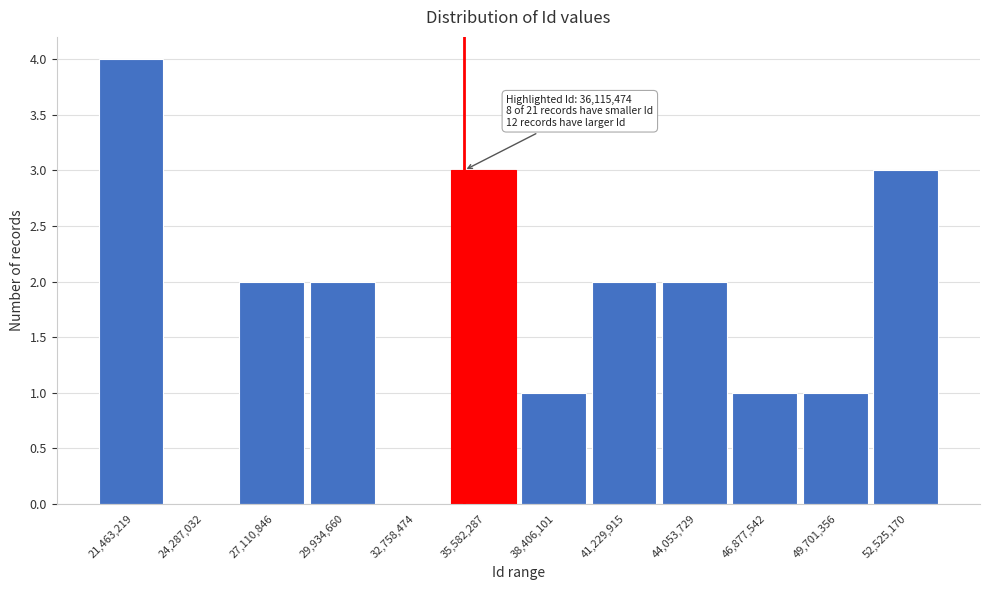

Reading right to left, what are all the values shown in this chart?

52,525,170=3	49,701,356=1	46,877,542=1	44,053,729=2	41,229,915=2	38,406,101=1	35,582,287=3	32,758,474=0	29,934,660=2	27,110,846=2	24,287,032=0	21,463,219=4